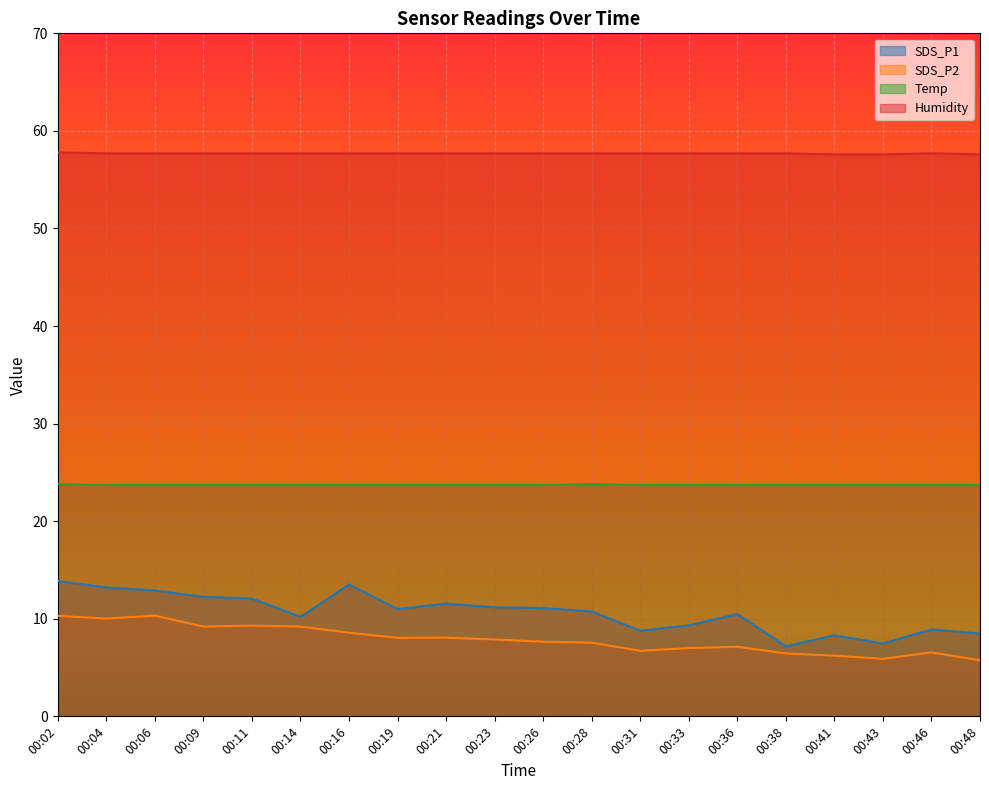

Which category has the highest value across all series?

00:02